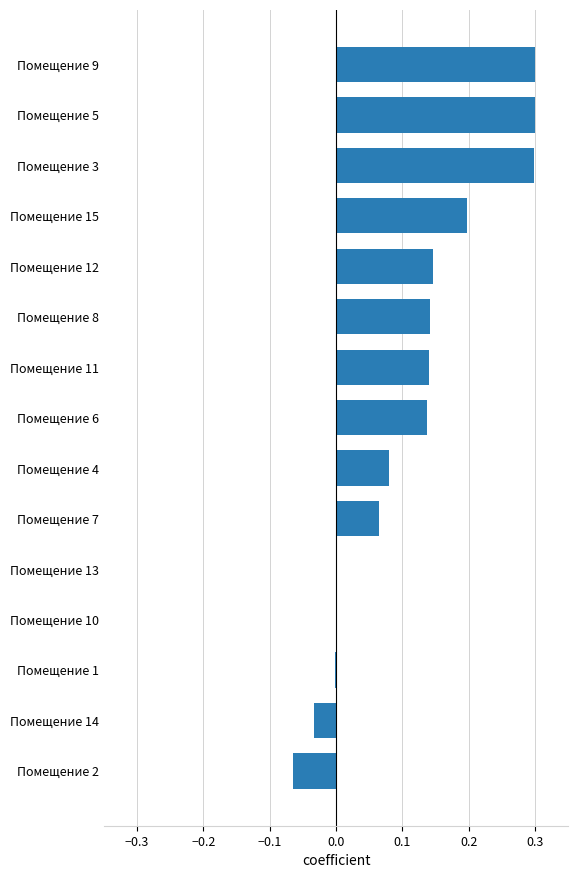

How many categories are shown in the chart?

15